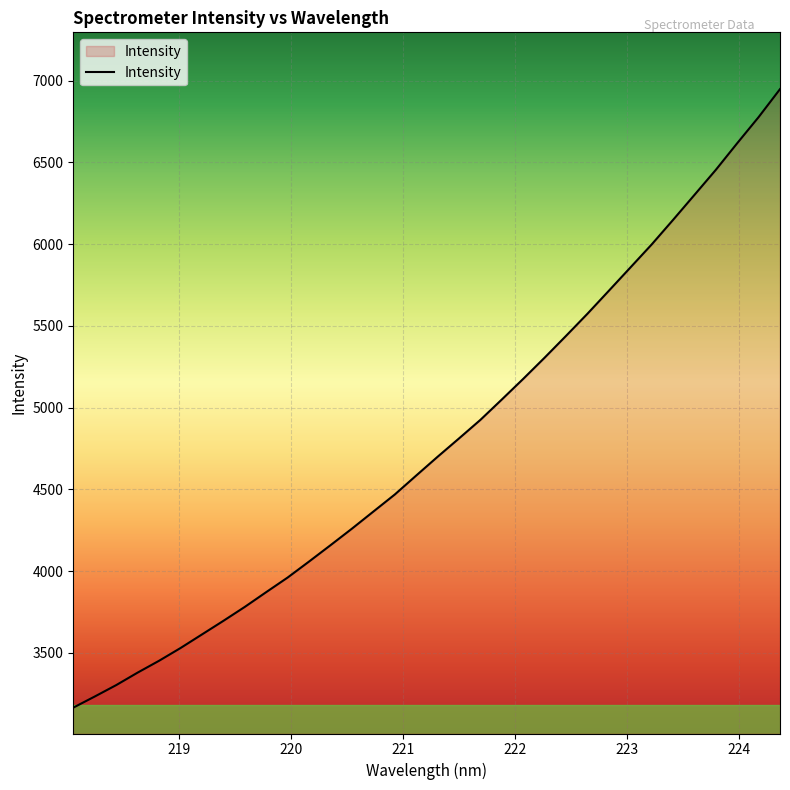

What is the greatest value displayed?

6948.1